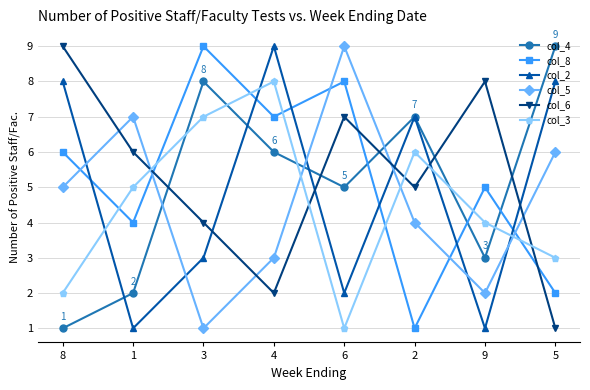

Count the col_8 values in the range 4 to 8.

5